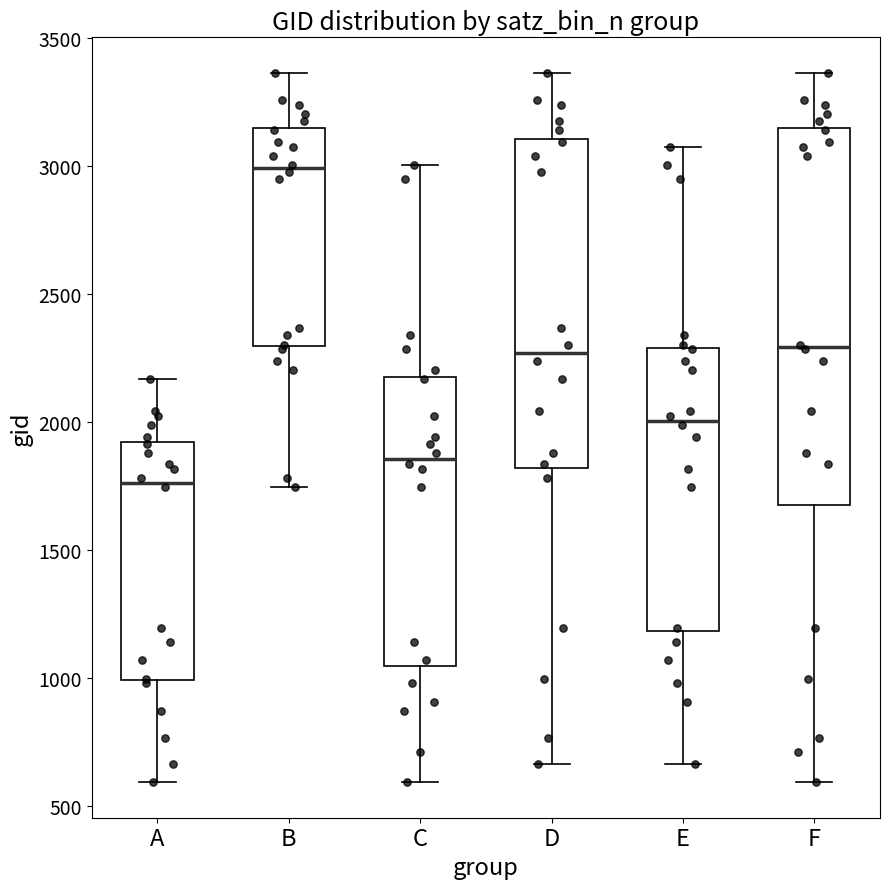

Comparing the boxes themselves (not the whiskers), which one is the tallest?

F